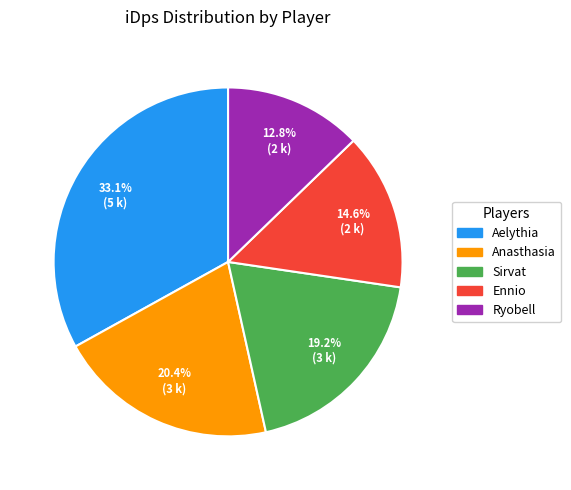

Do Anasthasia and Sirvat together represent more than half of the pie?

No